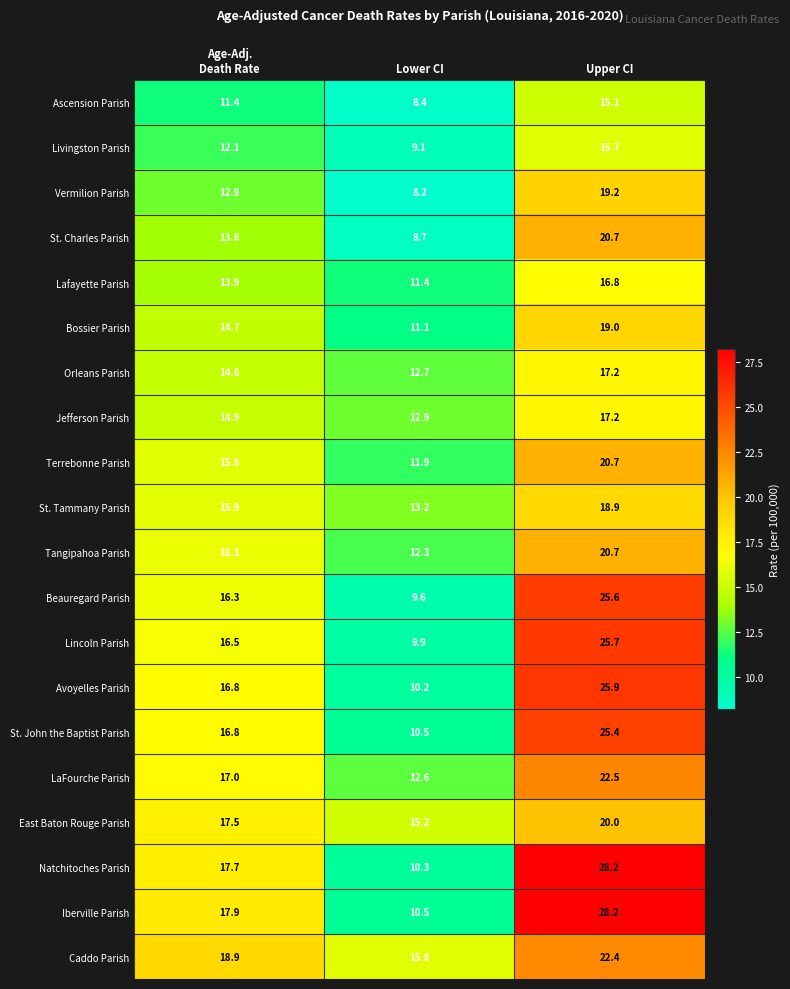

What is the difference between the highest and lowest values at Lower CI?

7.6